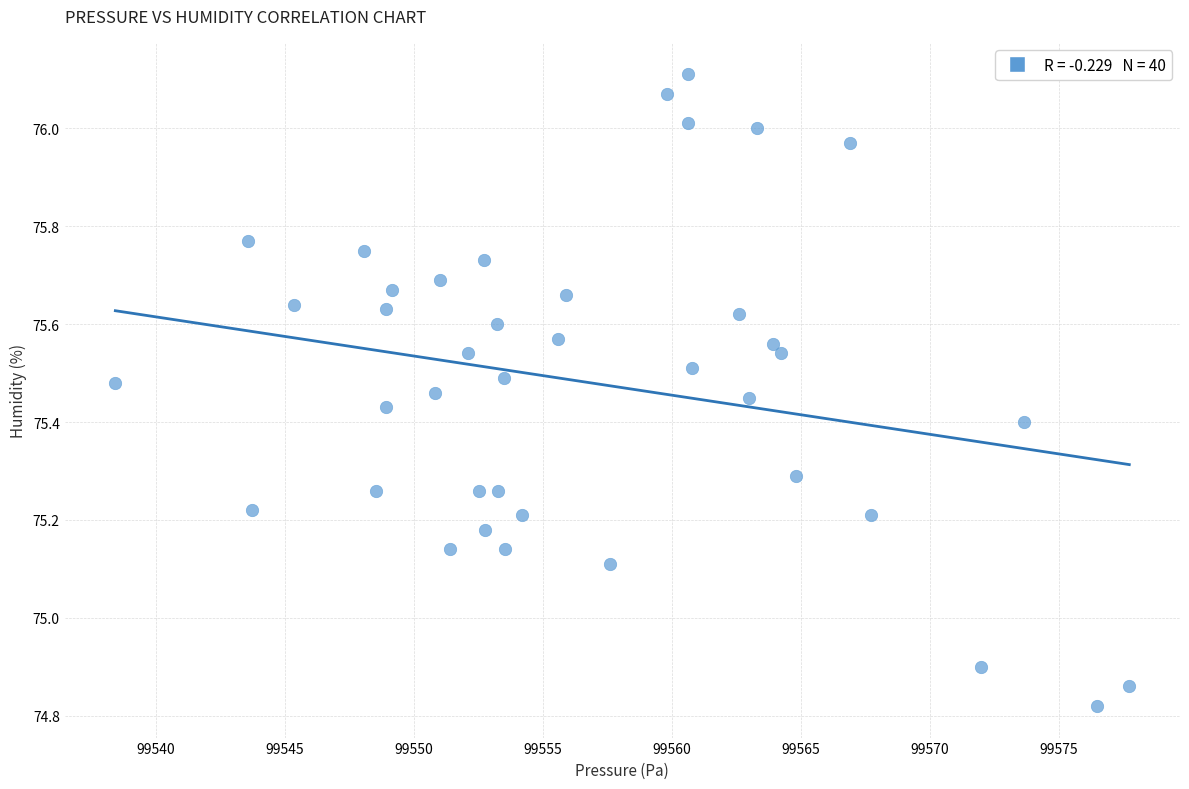

What is the range of X values (max minus min)?

39.3